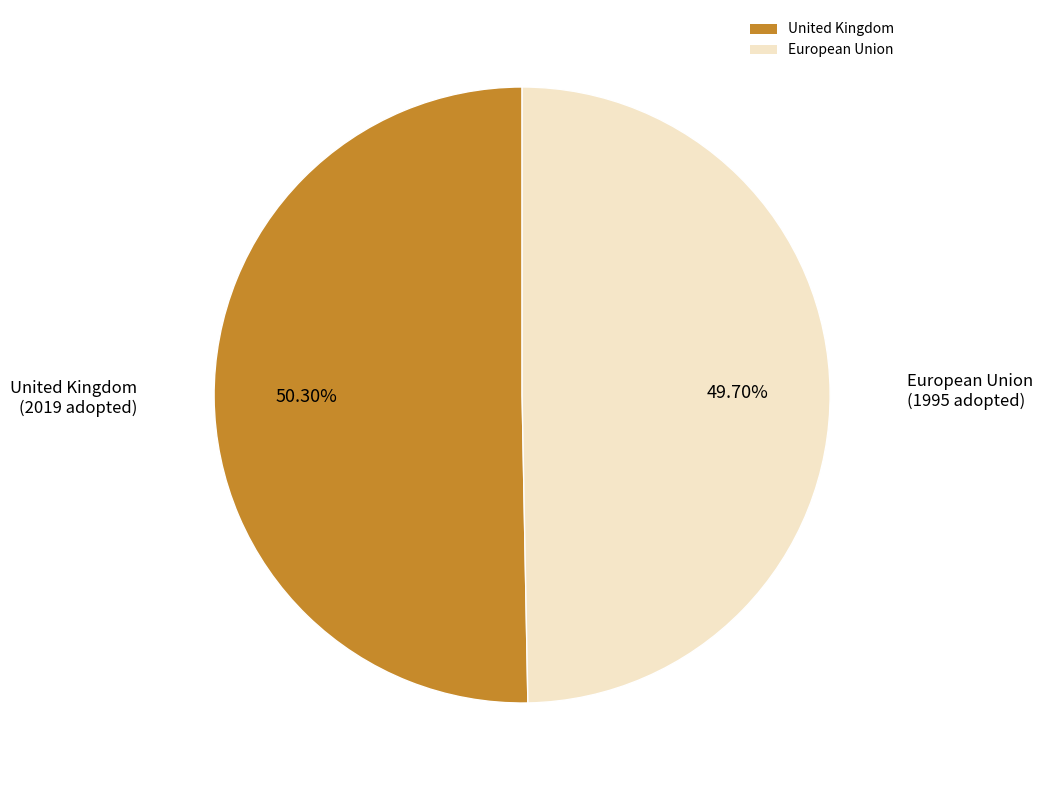

Is there any slice that represents more than half of the pie?

Yes